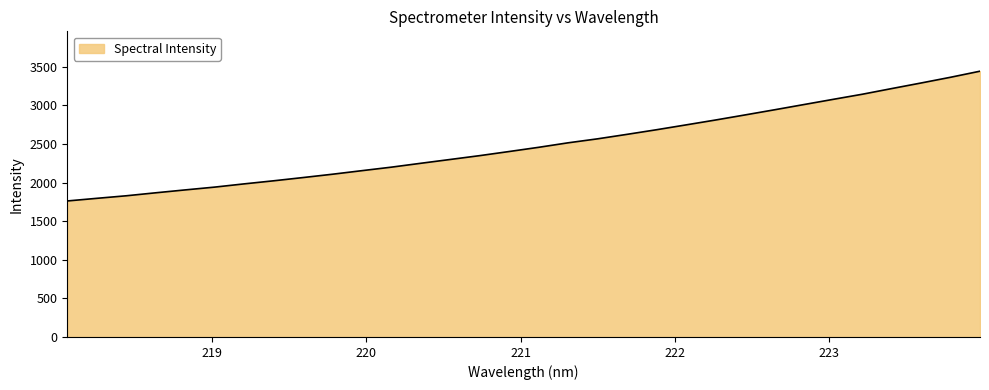

What is the difference between the maximum and minimum values?

1681.5